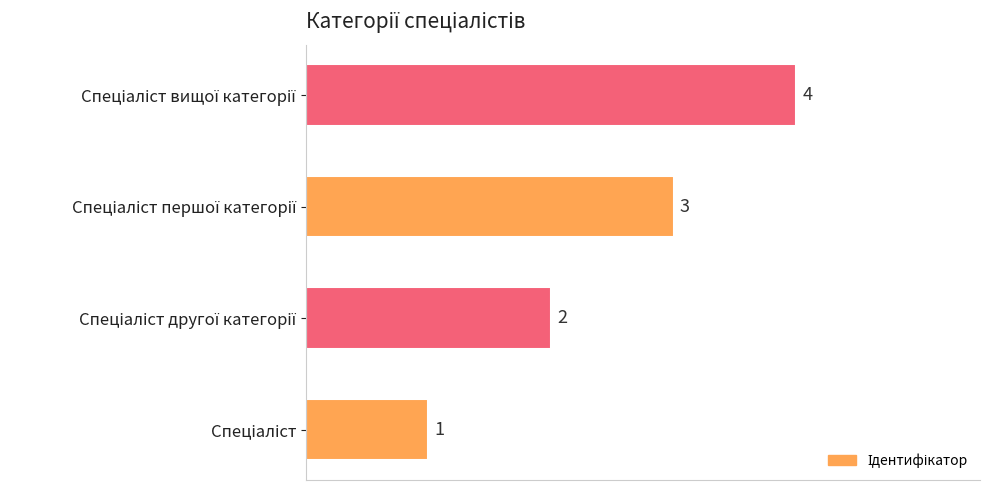

What is the smallest value displayed?

1